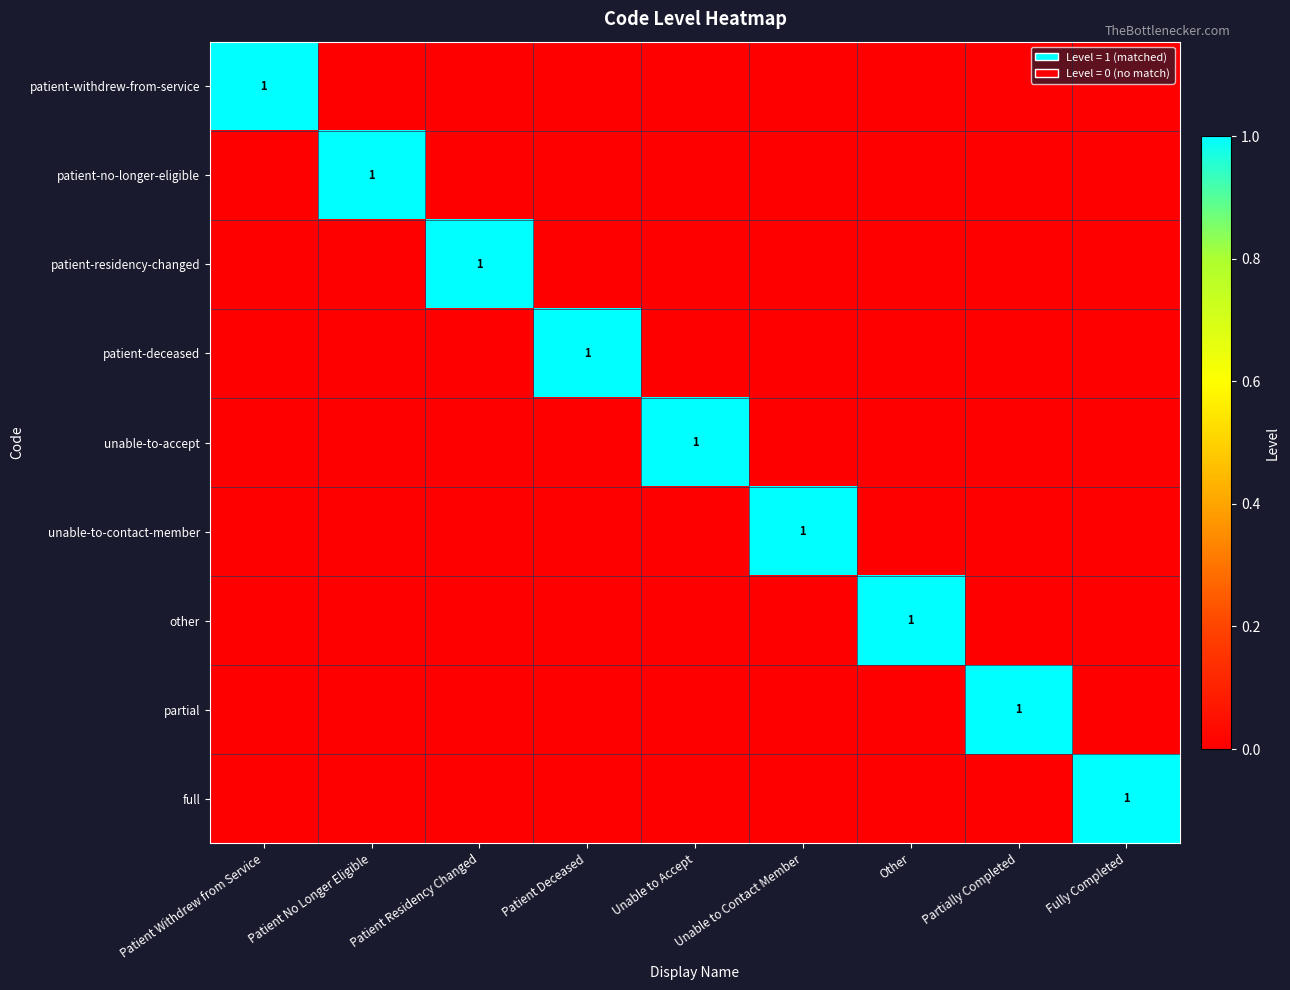

True or false: patient-deceased has a value of 0 at Patient Deceased.

False